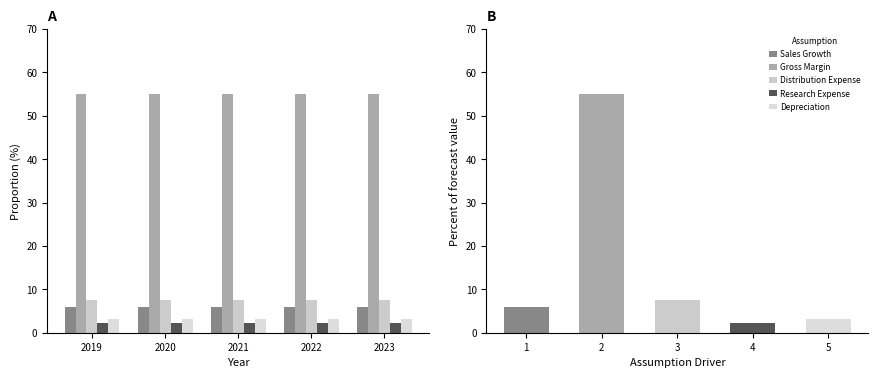

What is the value of the Depreciation bar at the 4th from the left?

3.2